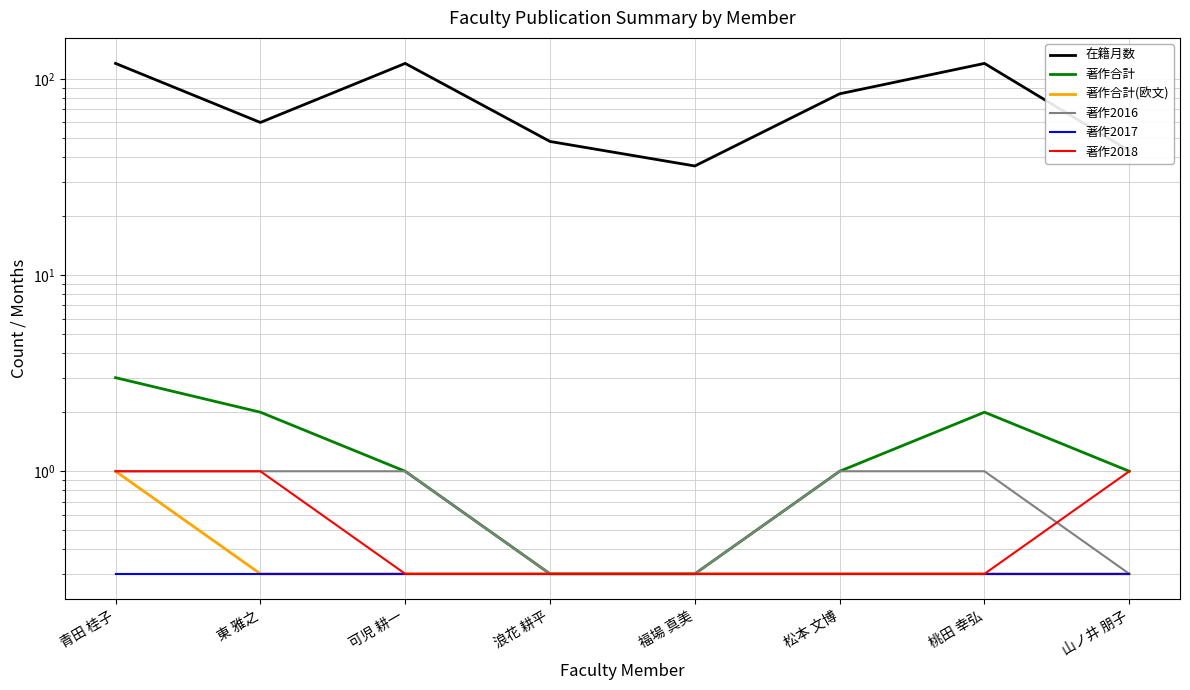

What is the difference between the maximum and minimum values in the 著作2016 series?

0.7